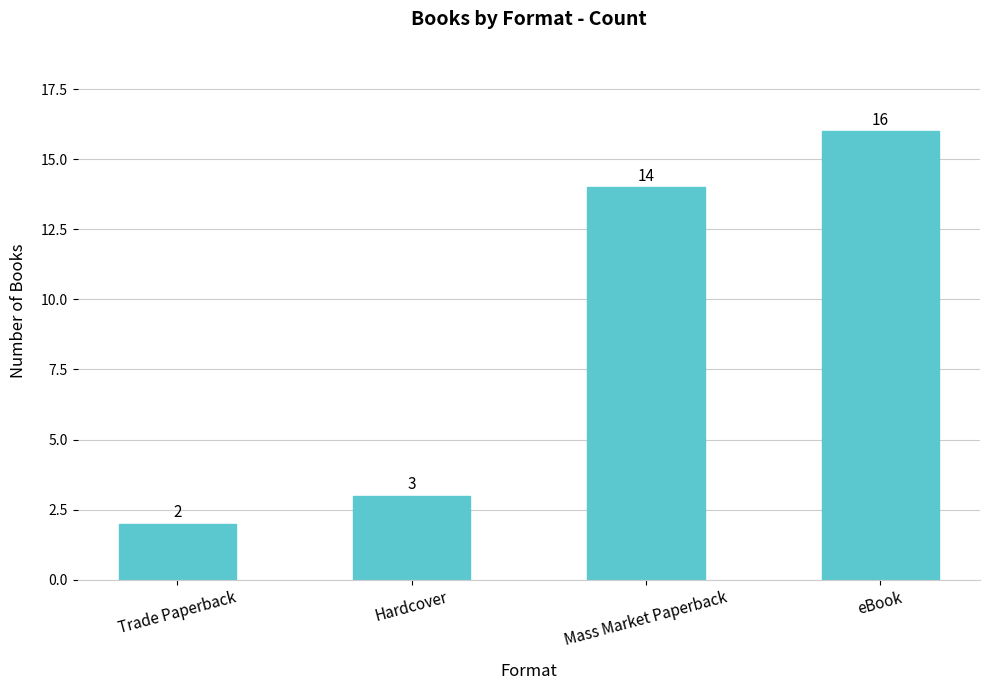

How many categories are shown in the chart?

4